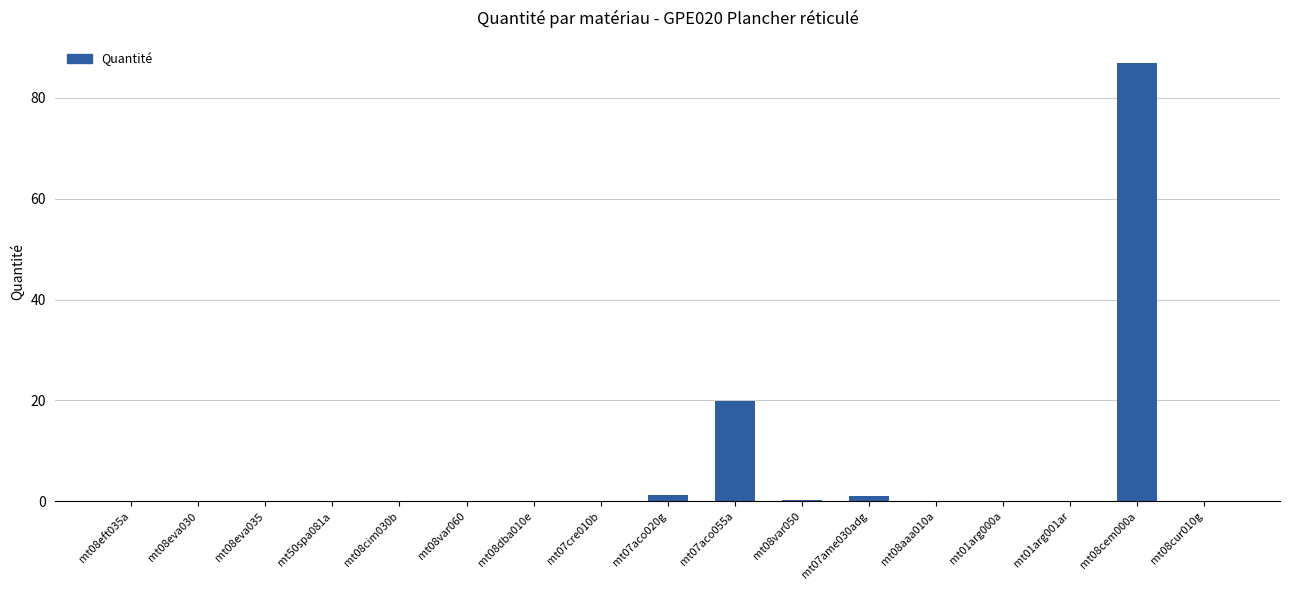

Are the bars horizontal?

No